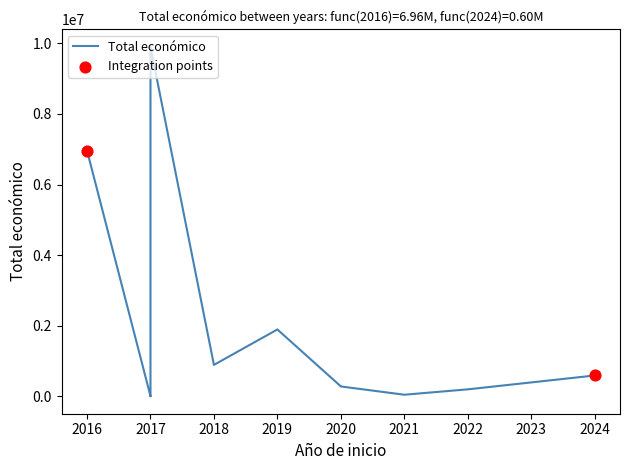

What is the ratio of the value at 2022 to the value at 2021?

4.2